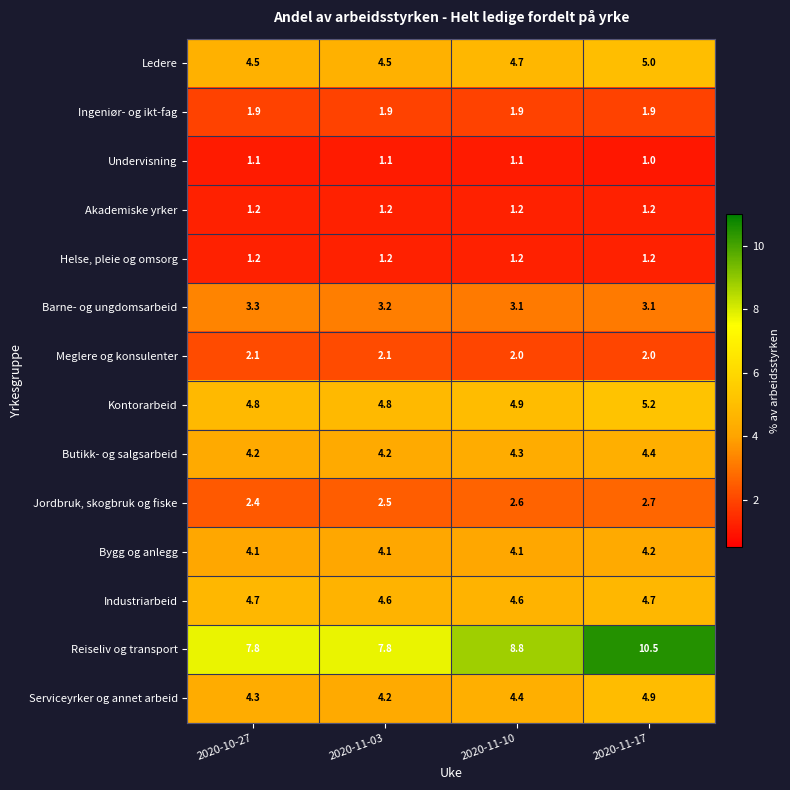

At how many categories does at least one series exceed 5?

4